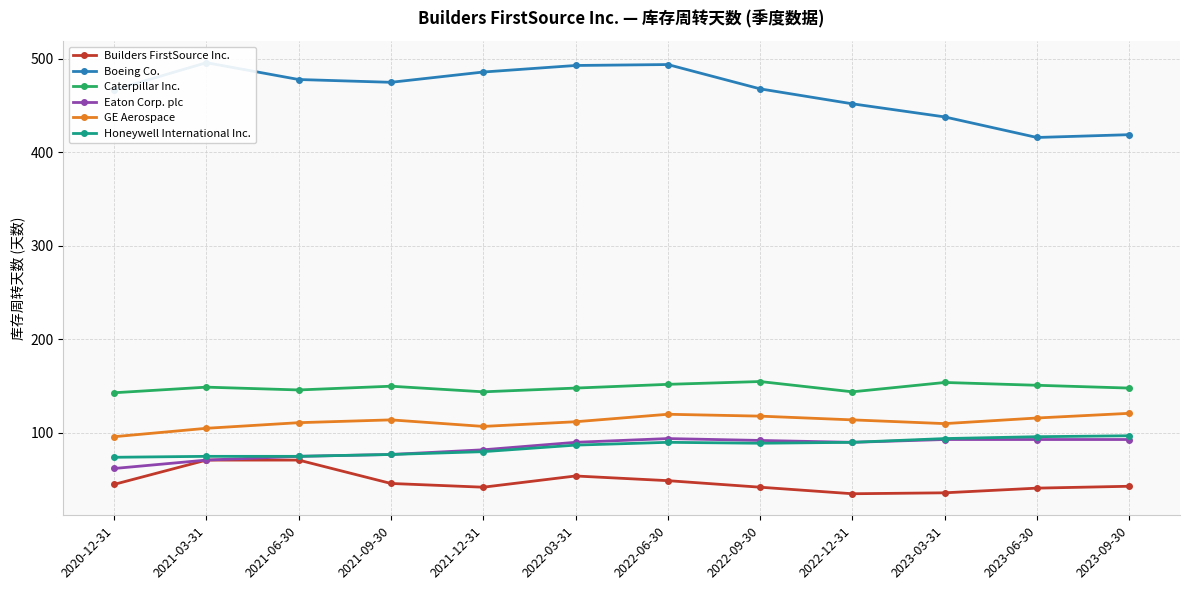

Which category has the highest value across all series?

2021-03-31